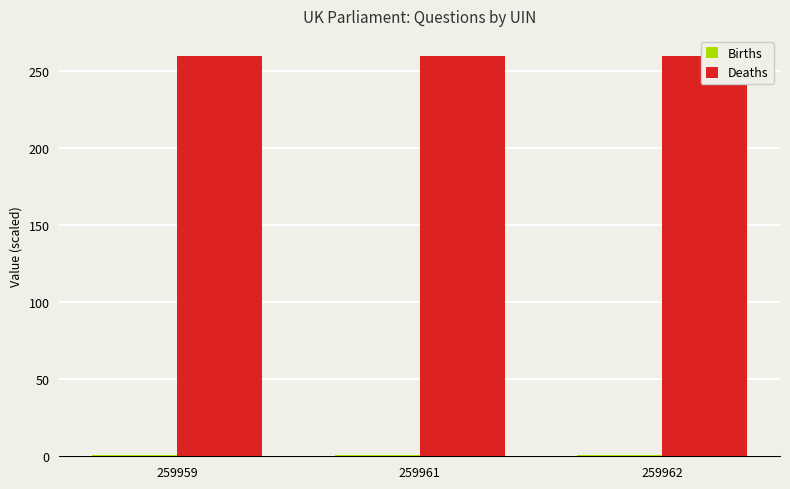

Is it true that Births equals 0.4 at 259959?

False